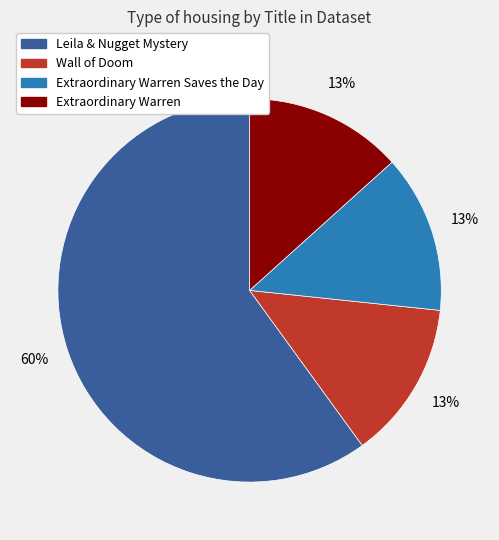

To the nearest percent, what is the difference between the largest and smallest slice percentages?

47%